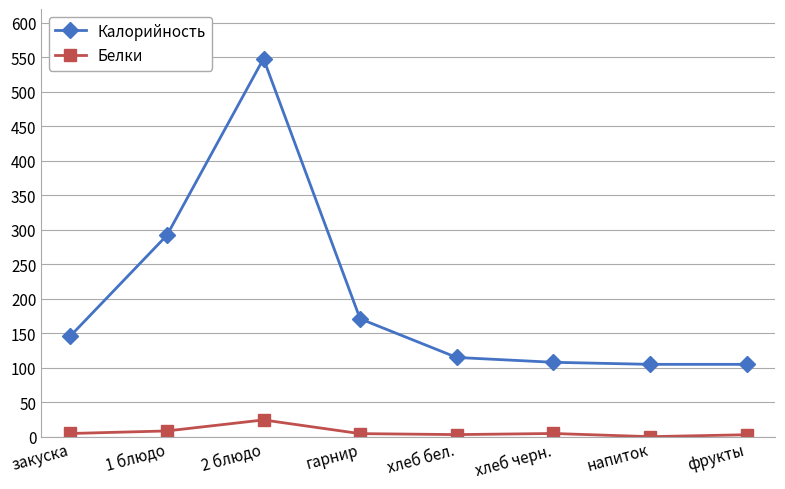

List the series in order of their peak value, highest first.

Калорийность, Белки